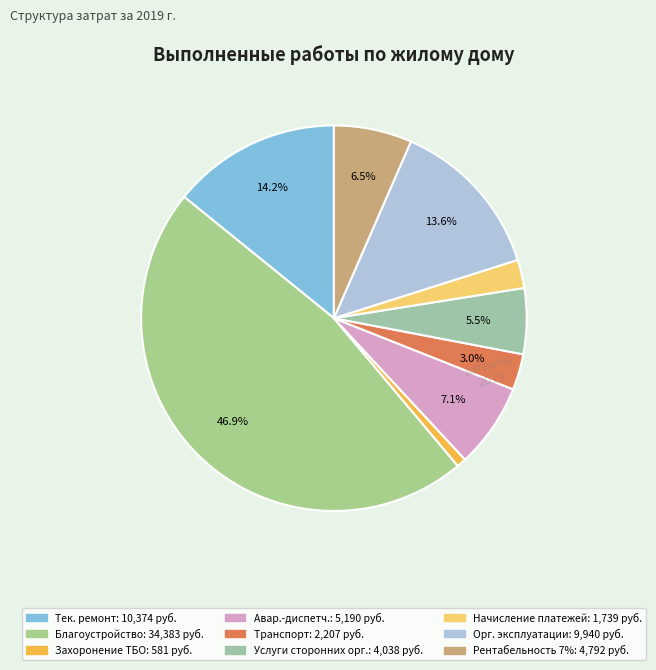

Count the number of slices in the pie.

9